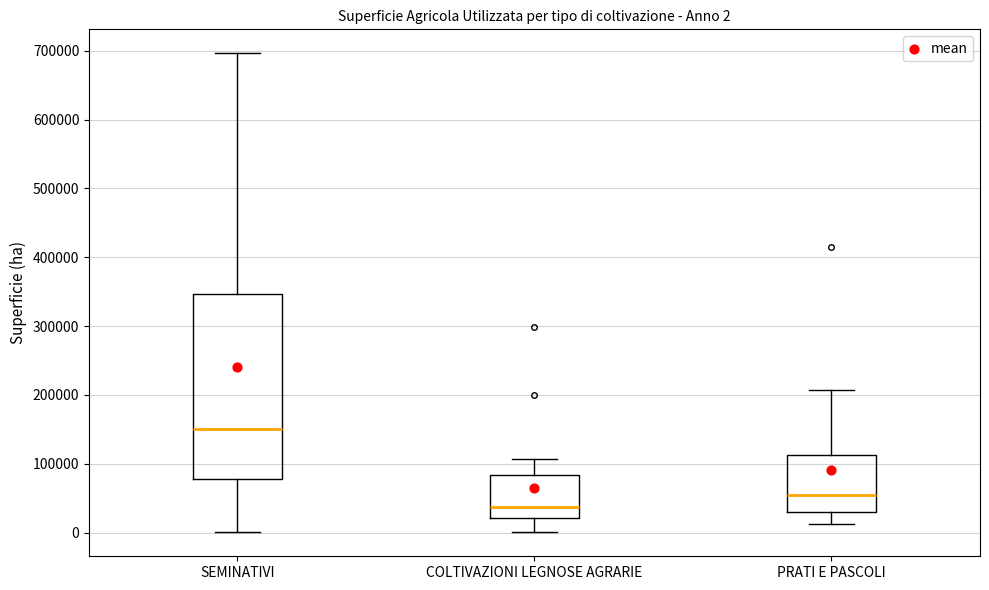

Which box's median line is the lowest?

COLTIVAZIONI LEGNOSE AGRARIE